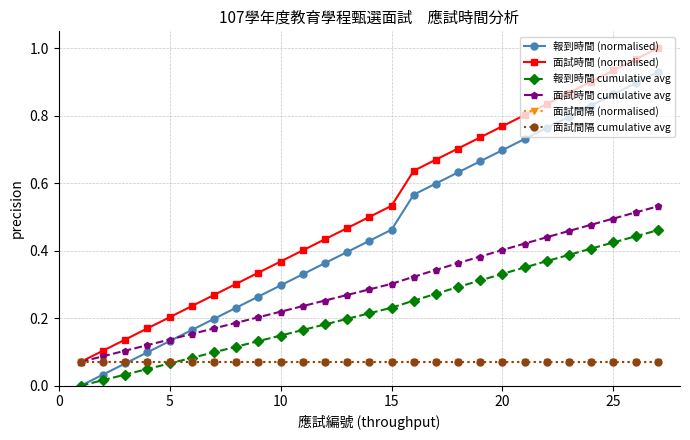

True or false: 面試間隔 (normalised) and 面試時間 (normalised) intersect in this chart.

False